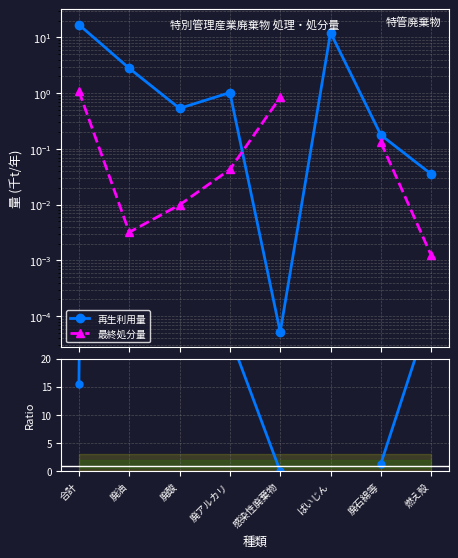

Which series changed the most between 廃アルカリ and ばいじん?

再生利用量